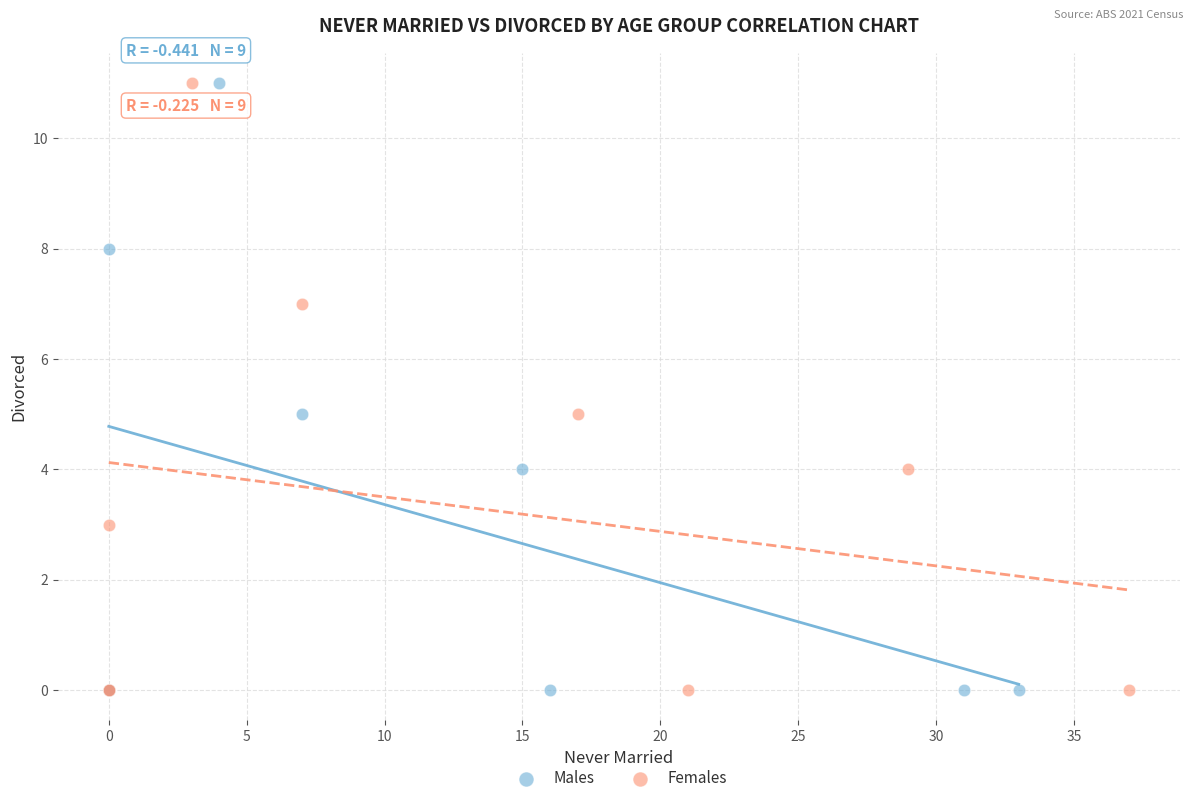

What are all the series names shown in the legend?

Males, Females